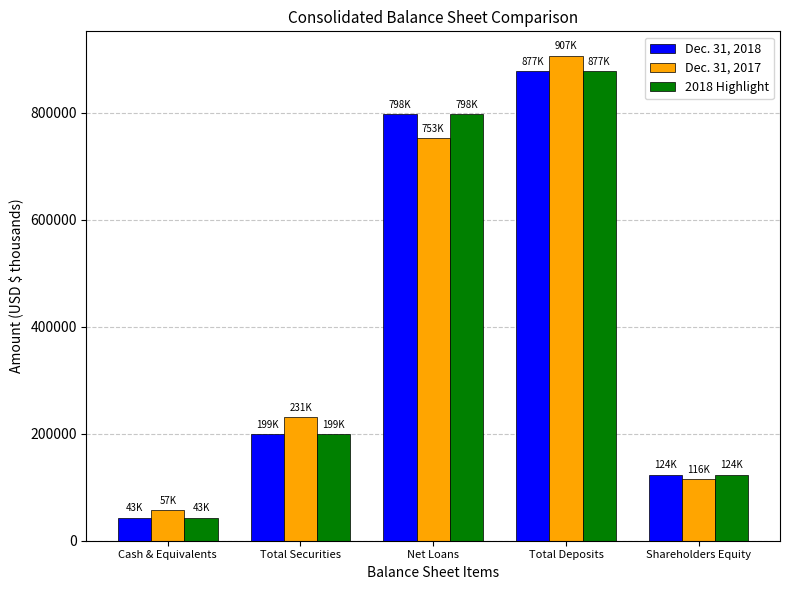

True or false: Dec. 31, 2017 has a value of 980852 at Net Loans.

False